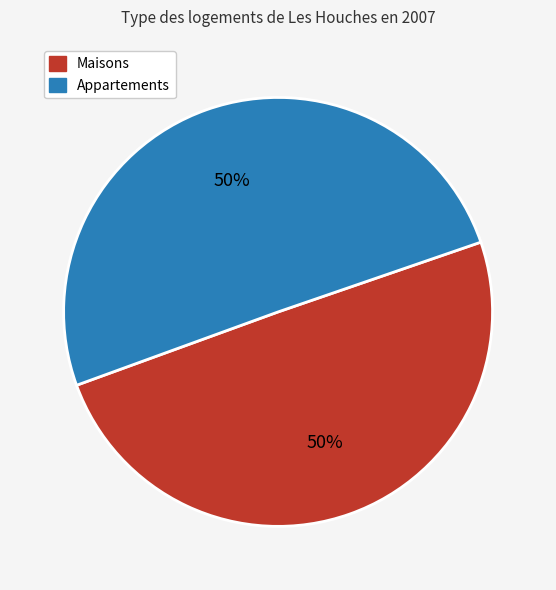

True or false: Appartements accounts for 50% of the total.

True